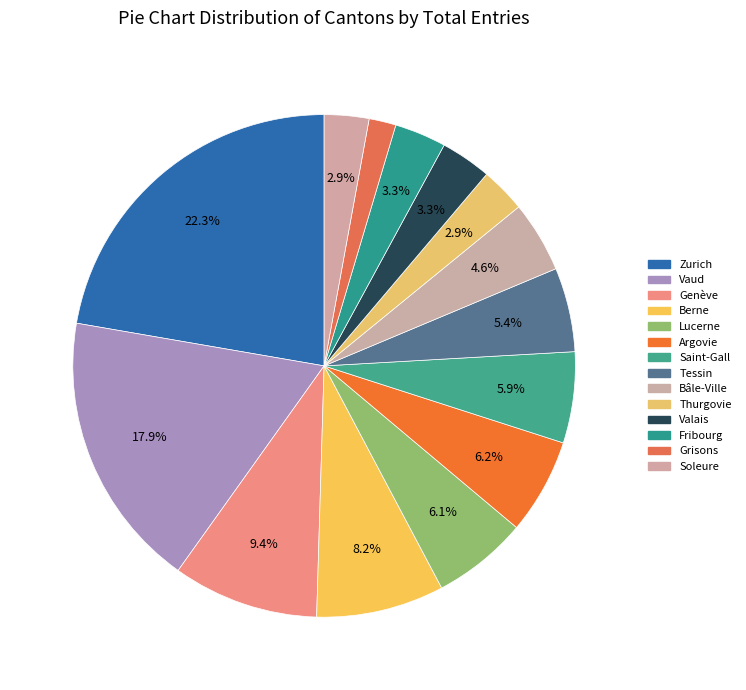

Count the number of slices in the pie.

14